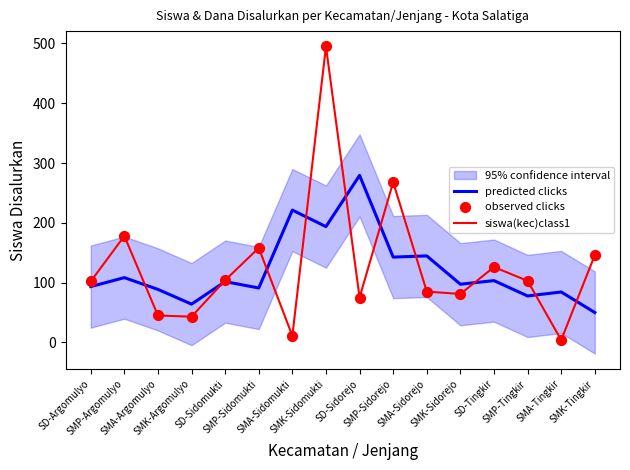

Which series reaches the maximum Y coordinate?

siswa(kec)class1